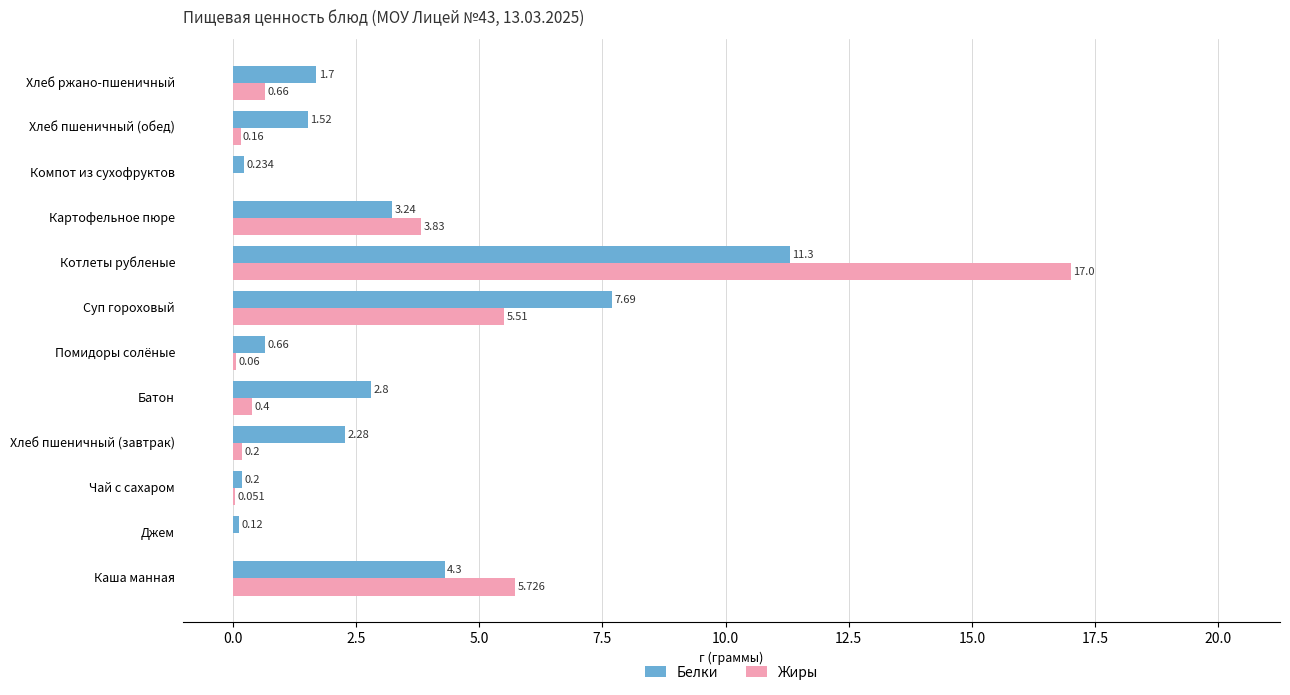

Which series changed the most between Батон and Компот из сухофруктов?

Белки